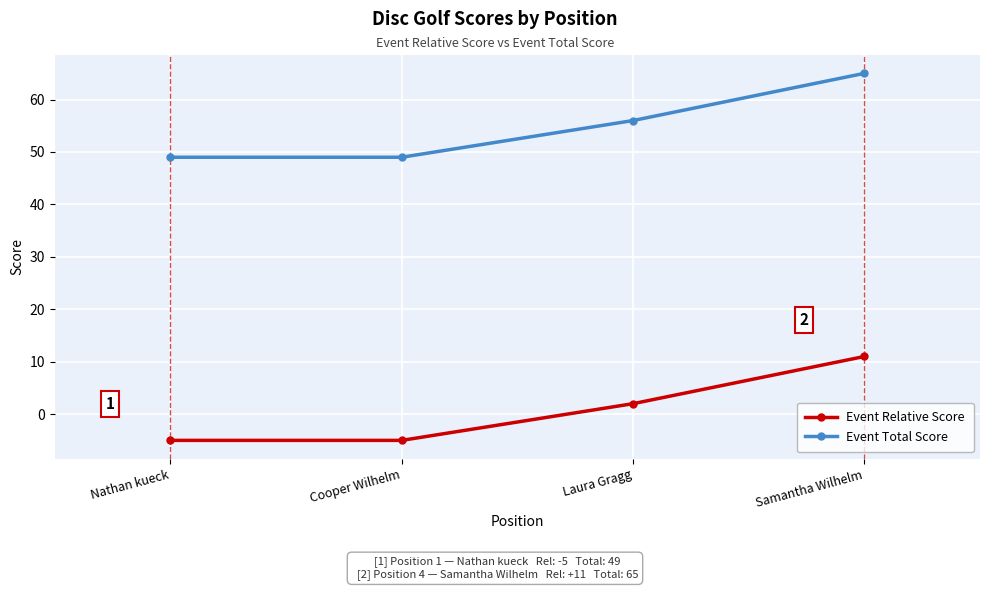

Reading right to left, list all the values displayed in this chart.

Event Relative Score: Samantha Wilhelm=11	Laura Gragg=2	Cooper Wilhelm=-5	Nathan kueck=-5
Event Total Score: Samantha Wilhelm=65	Laura Gragg=56	Cooper Wilhelm=49	Nathan kueck=49